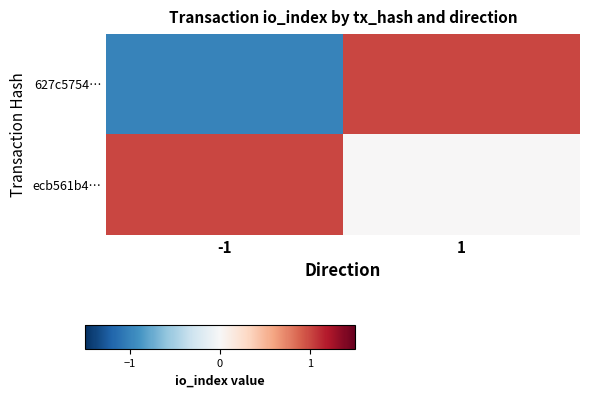

Between -1 and 1, which series saw the biggest shift?

627c5754…